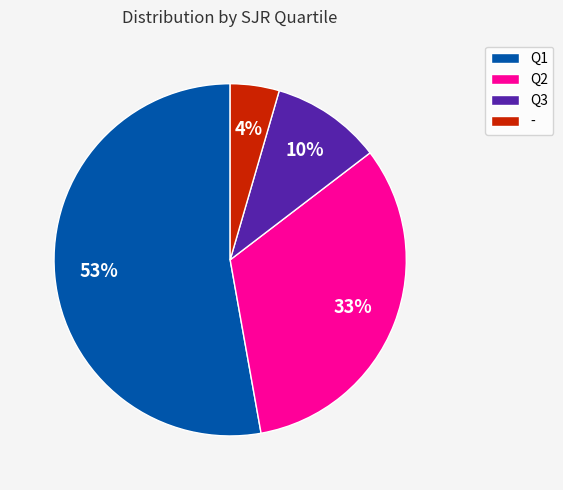

Is the sum of - and Q2 greater than half?

No